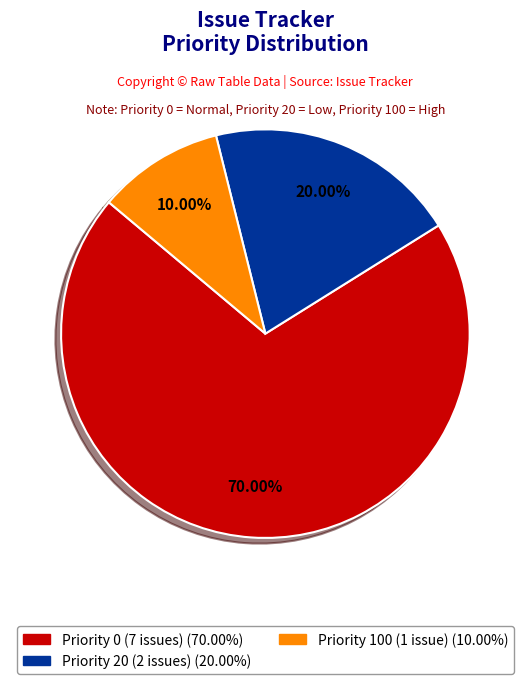

Is there a majority slice in this chart?

Yes